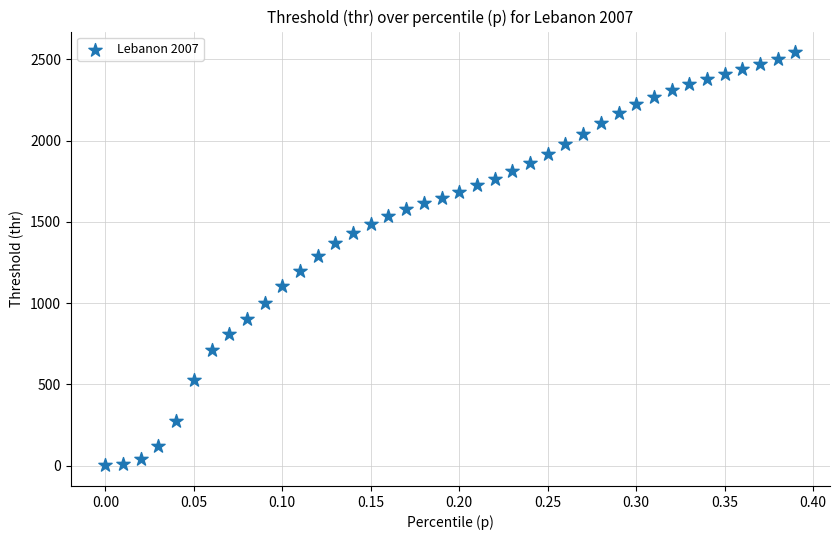

What is the range of X values (max minus min)?

0.4